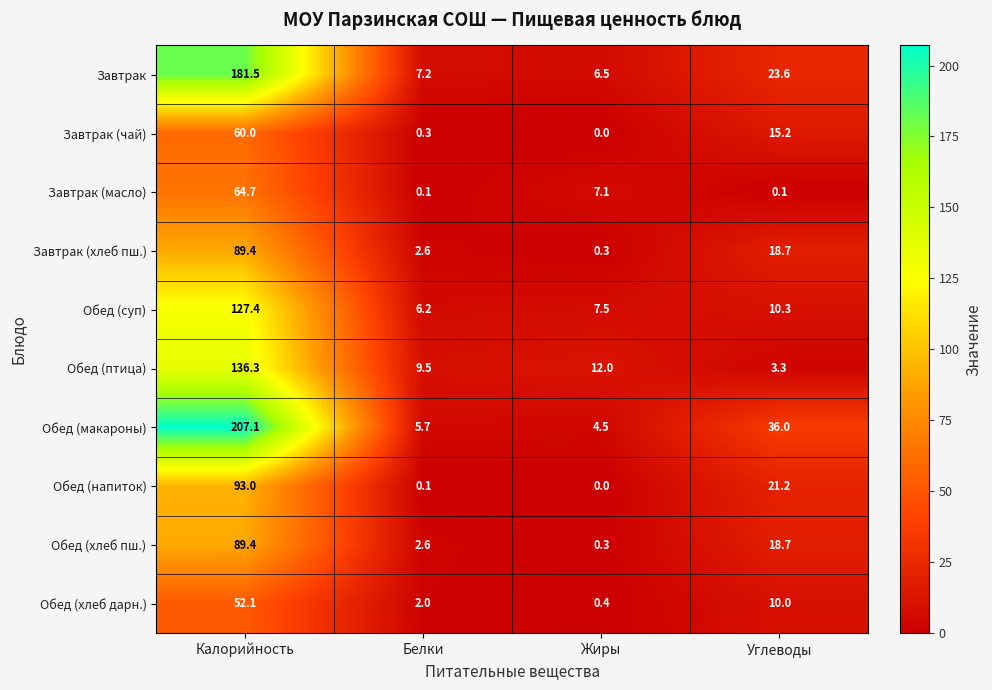

At which category is the sum across all series the highest?

Калорийность